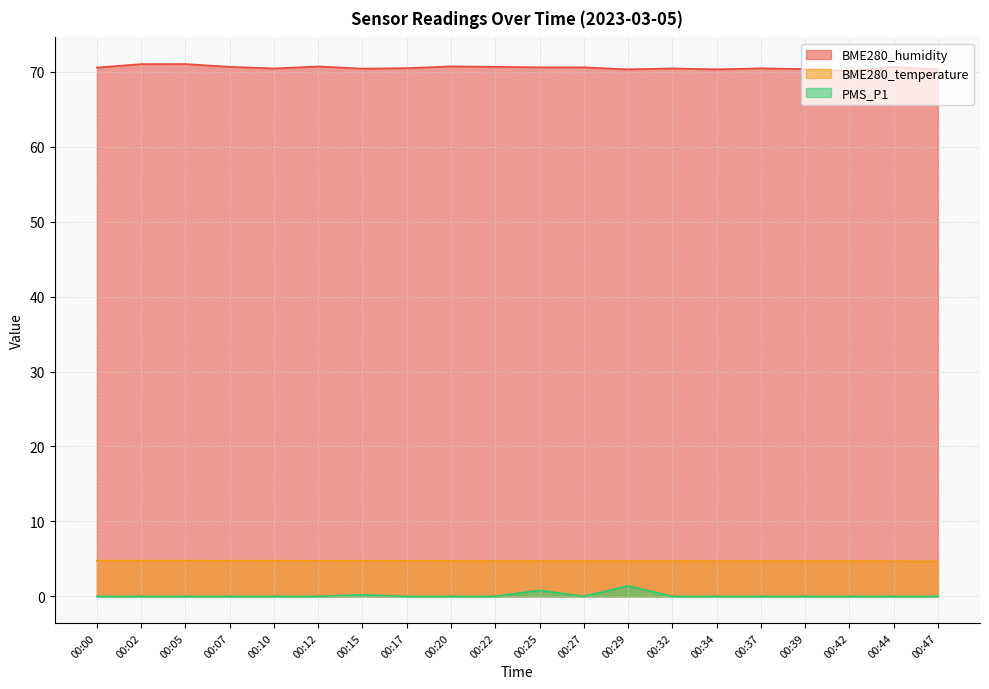

True or false: BME280_humidity and PMS_P1 intersect in this chart.

False